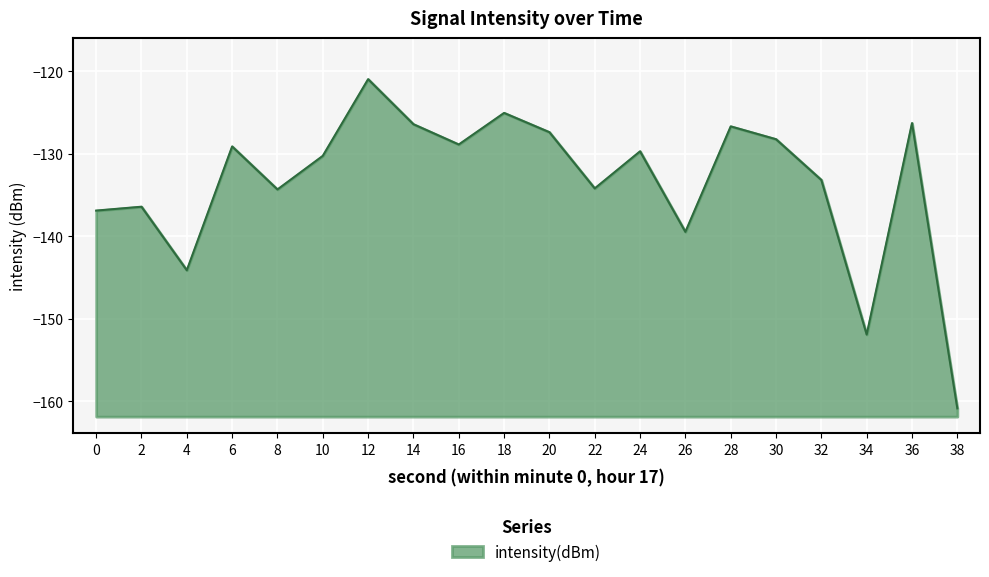

What is the value of the 19th point from the left?

-126.3